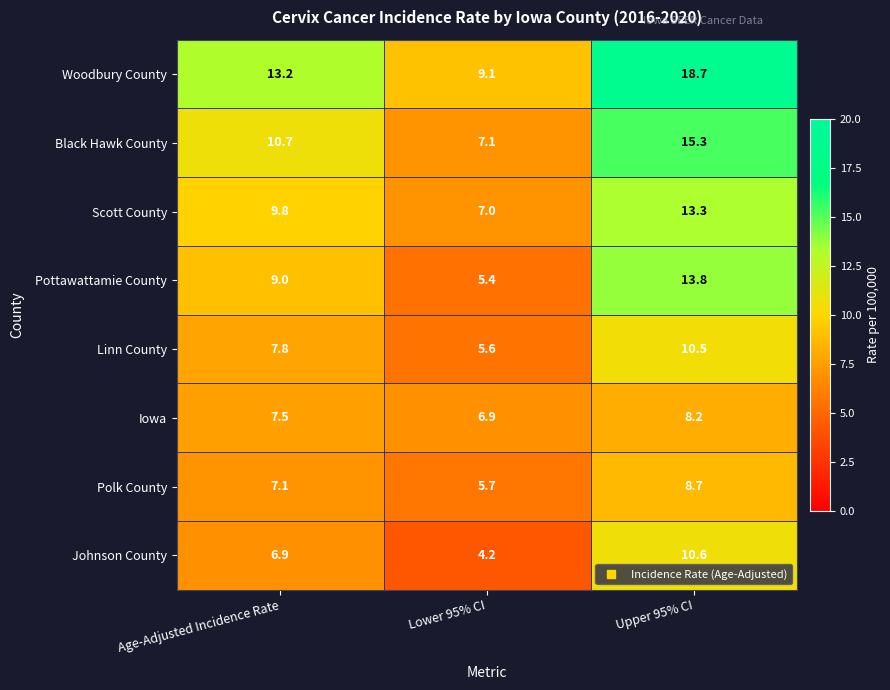

What is the sum of all Scott County values?

30.1